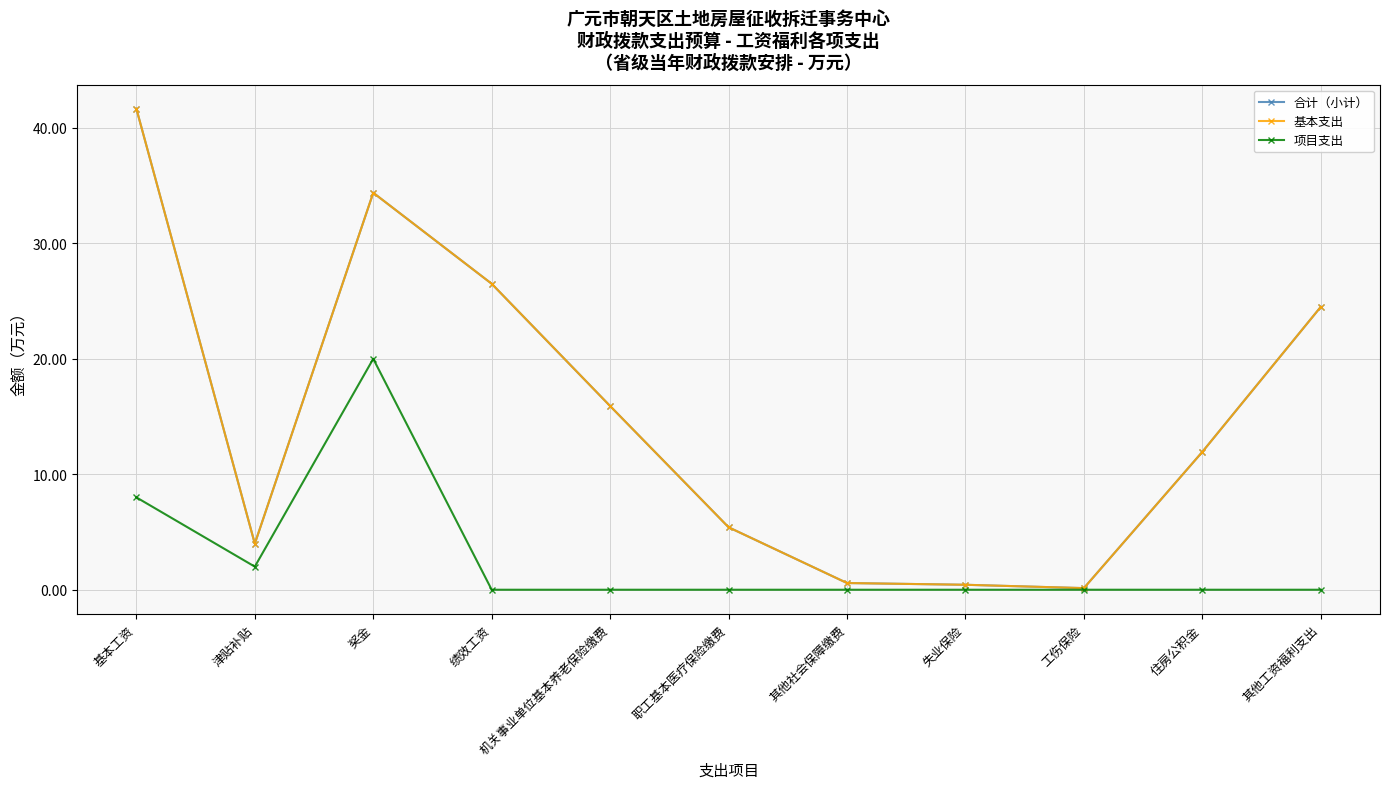

What is the sum of all 项目支出 values?

30.0